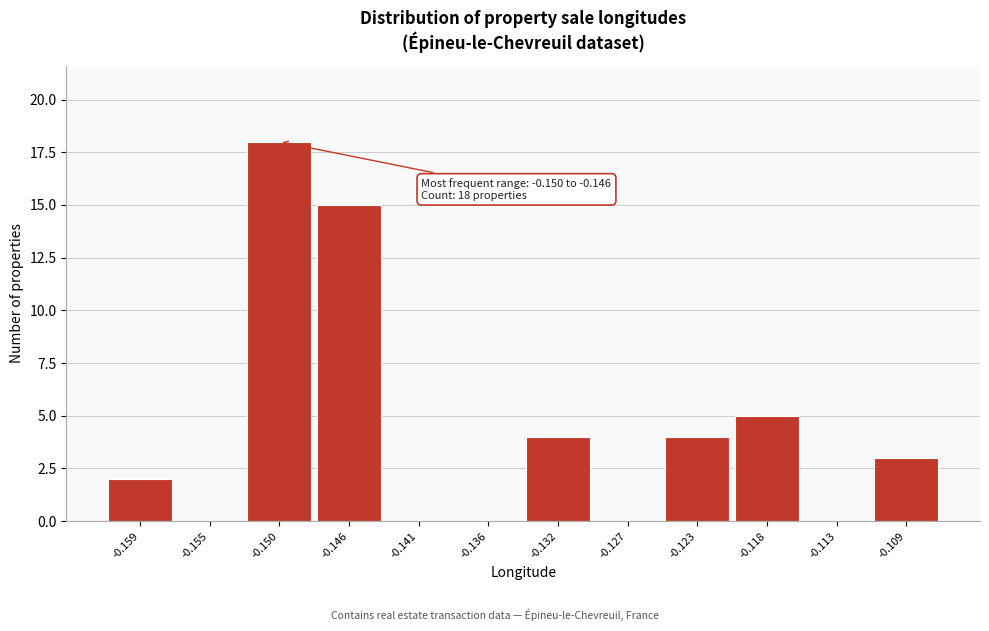

Reading right to left, transcribe all the data shown in this chart.

-0.109=3	-0.113=0	-0.118=5	-0.123=4	-0.127=0	-0.132=4	-0.136=0	-0.141=0	-0.146=15	-0.150=18	-0.155=0	-0.159=2